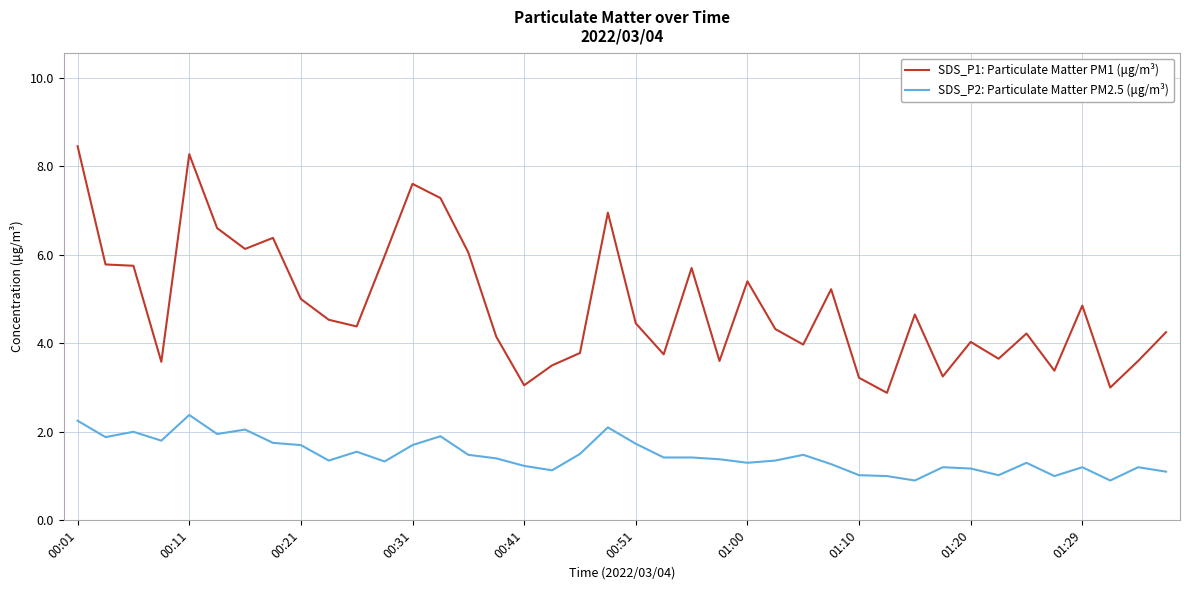

What is the smallest value displayed?

0.9